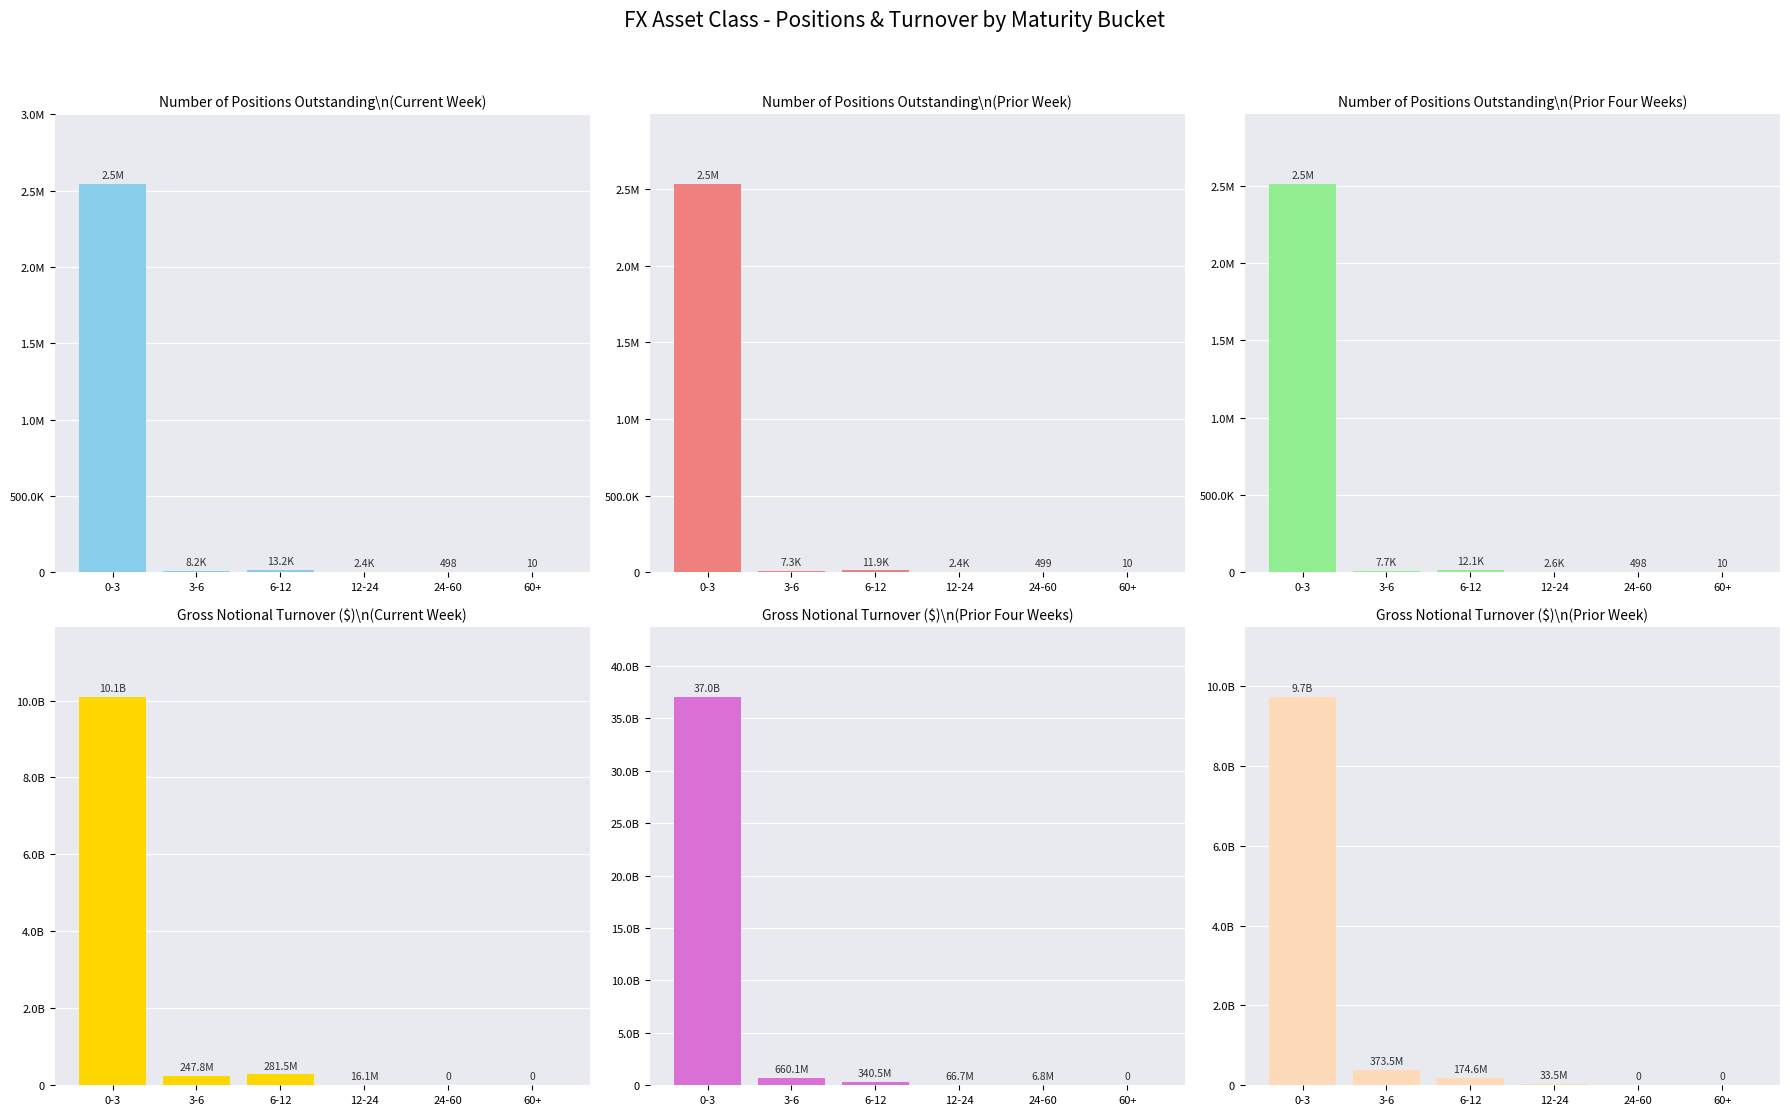

Which category has the highest value across all series?

0-3